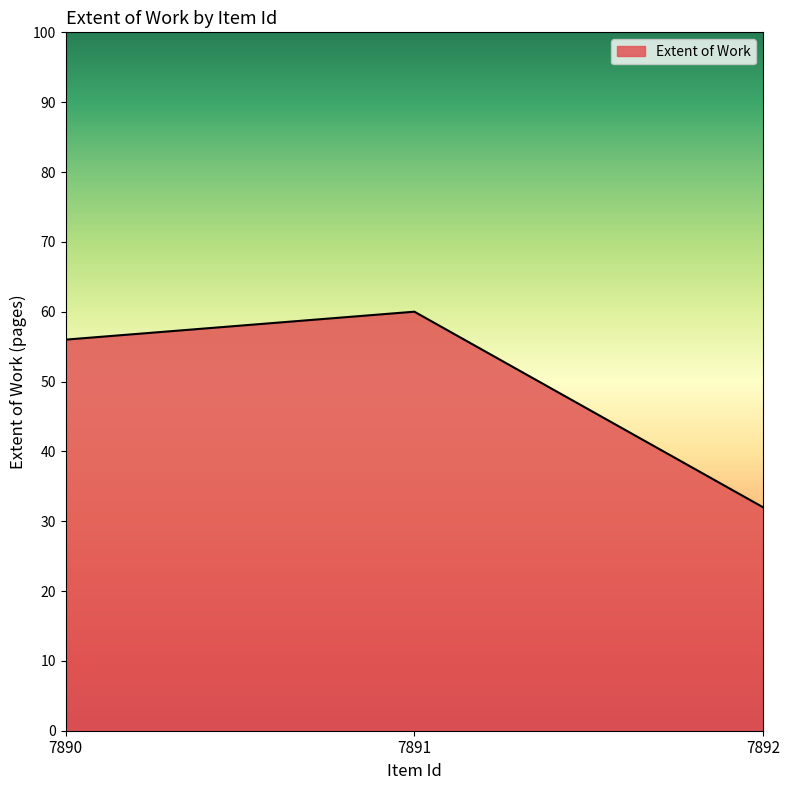

What is the average value?

49